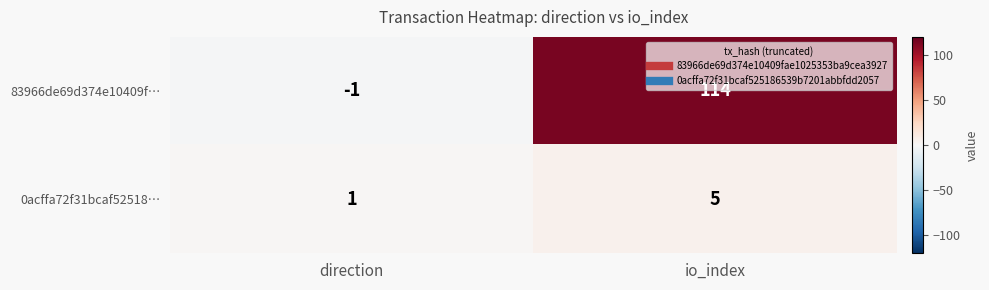

Rank the series by their average value, from lowest to highest.

0acffa72f31bcaf52518…, 83966de69d374e10409f…